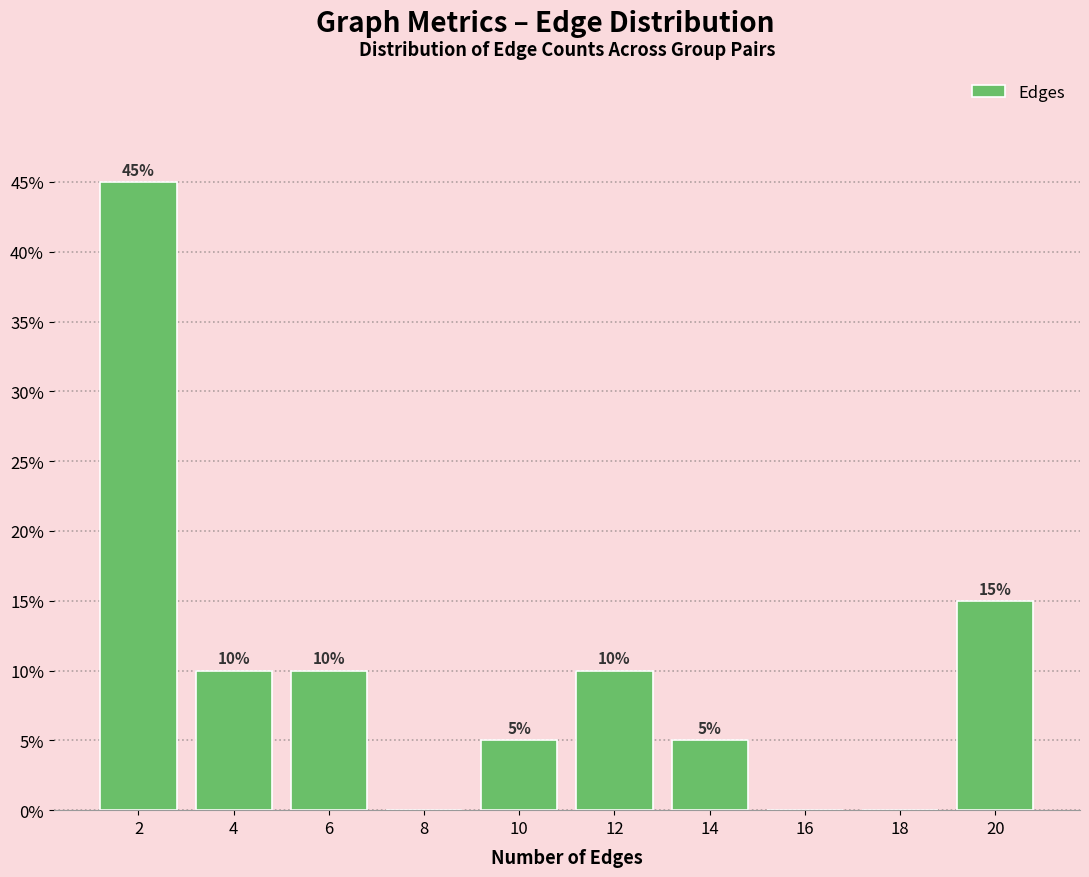

Which range on the x-axis has the tallest bar?

1 to 3